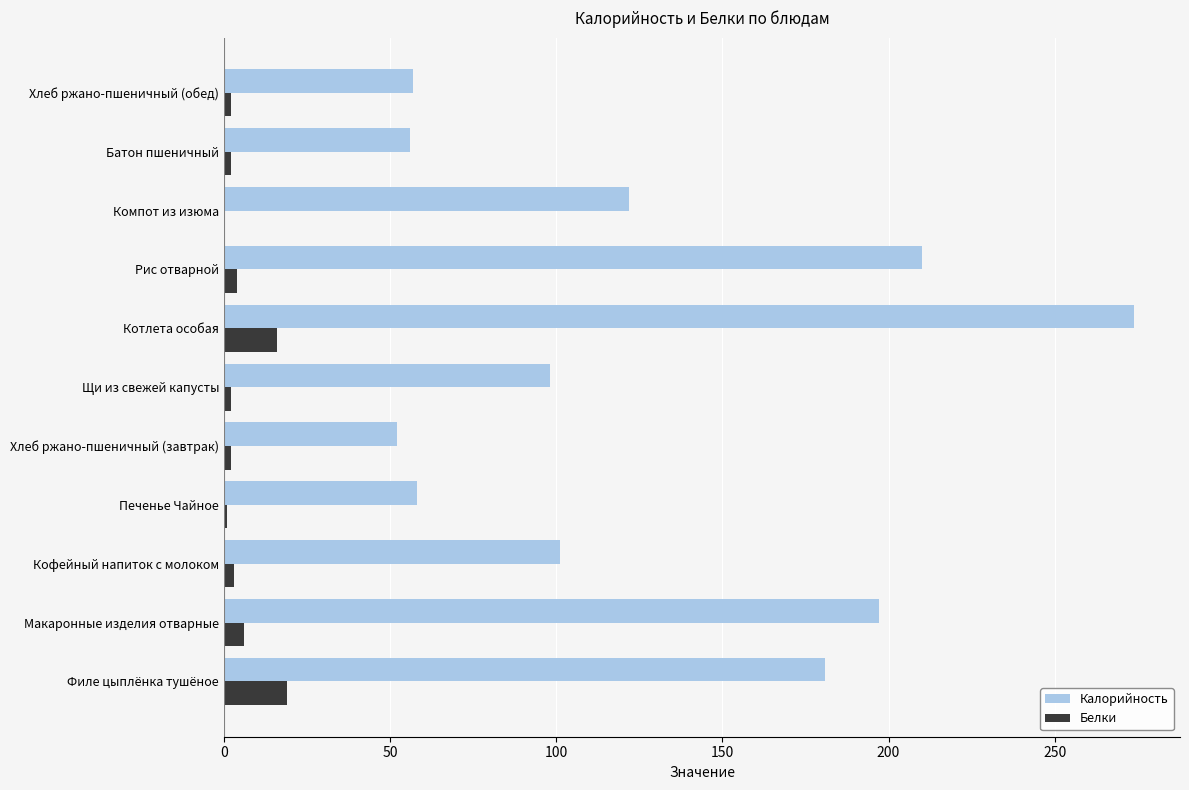

What is the sum of all Белки values?

57